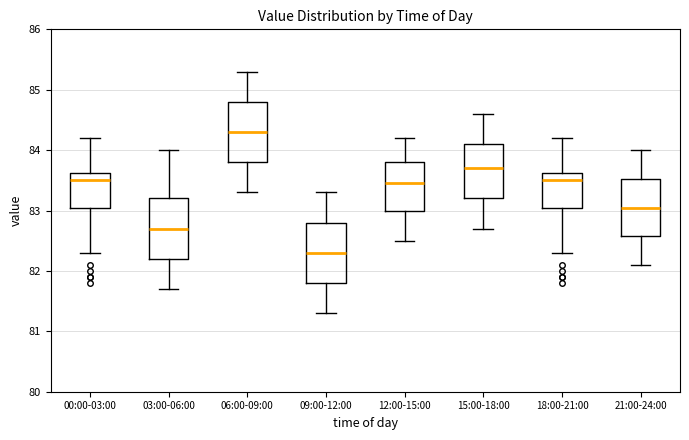

Reading left to right, transcribe this box plot: for each box, give where its median line is, the range the box spans, and where its two whiskers end, as read against the y-axis. The values are not printed on the chart, so give them approximately, as read against the axis.

00:00-03:00: median 83.5, box 83.1 to 83.6, whiskers 82.3 to 84.2
03:00-06:00: median 82.7, box 82.2 to 83.2, whiskers 81.7 to 84.0
06:00-09:00: median 84.3, box 83.8 to 84.8, whiskers 83.3 to 85.3
09:00-12:00: median 82.3, box 81.8 to 82.8, whiskers 81.3 to 83.3
12:00-15:00: median 83.5, box 83.0 to 83.8, whiskers 82.5 to 84.2
15:00-18:00: median 83.7, box 83.2 to 84.1, whiskers 82.7 to 84.6
18:00-21:00: median 83.5, box 83.1 to 83.6, whiskers 82.3 to 84.2
21:00-24:00: median 83.1, box 82.6 to 83.5, whiskers 82.1 to 84.0